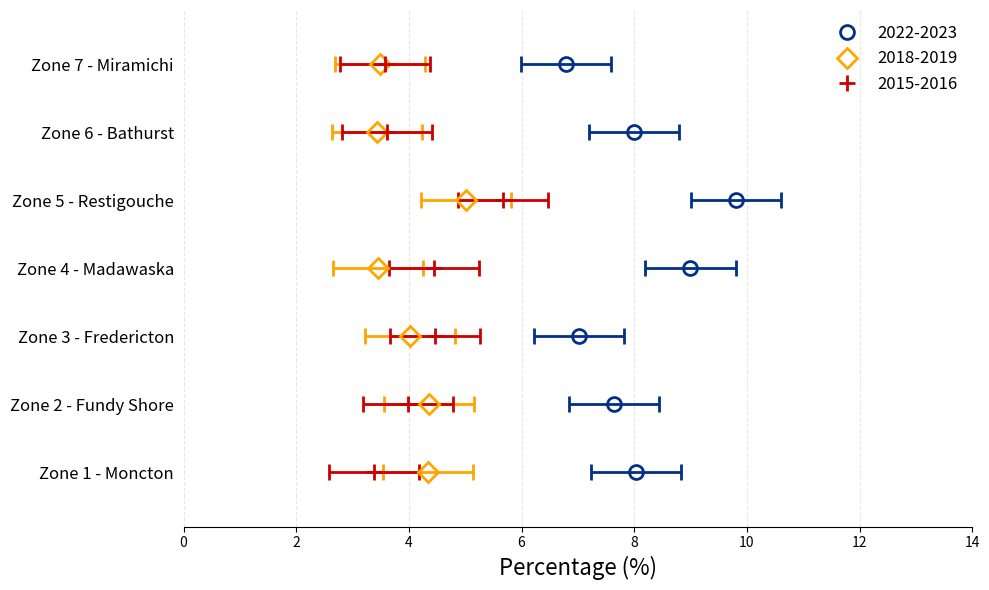

Reading left to right, list all the values displayed in this chart.

2022-2023: 8.0	7.6	7.0	9.0	9.8	8.0	6.8
2018-2019: 4.3	4.4	4.0	3.5	5.0	3.4	3.5
2015-2016: 3.4	4.0	4.5	4.4	5.7	3.6	3.6